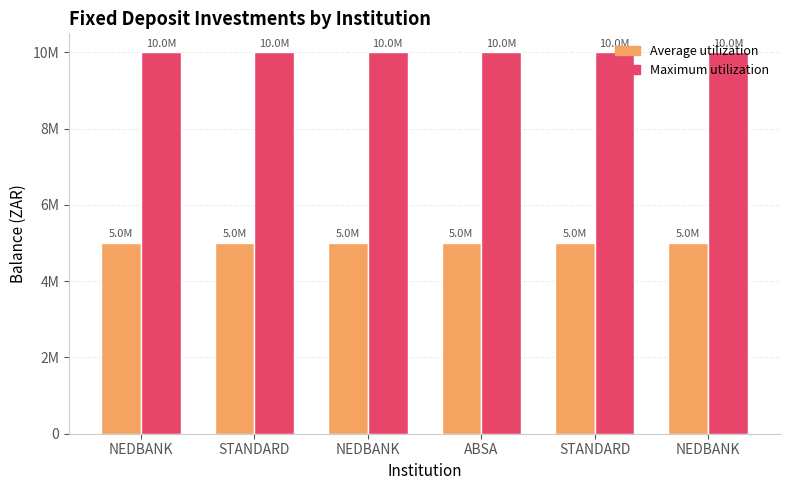

Are the bars horizontal?

No